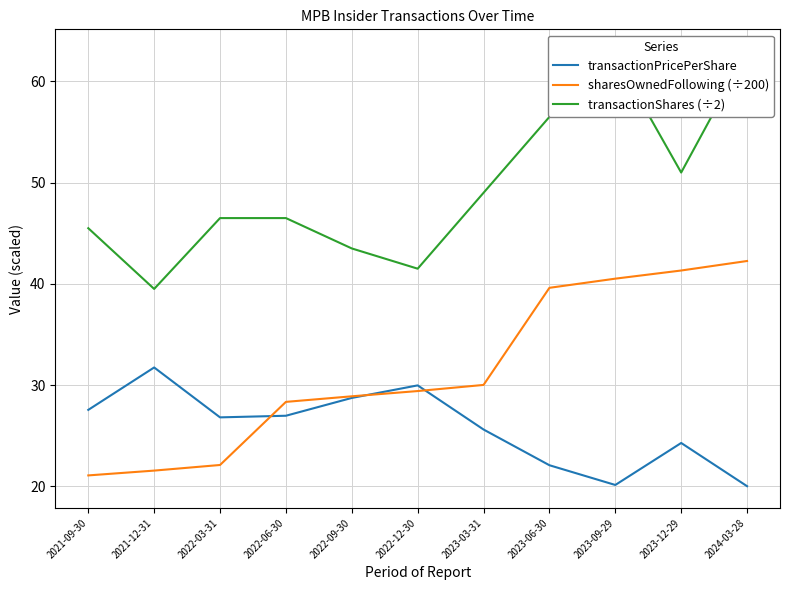

How many interior local peaks does the transactionPricePerShare series have?

3